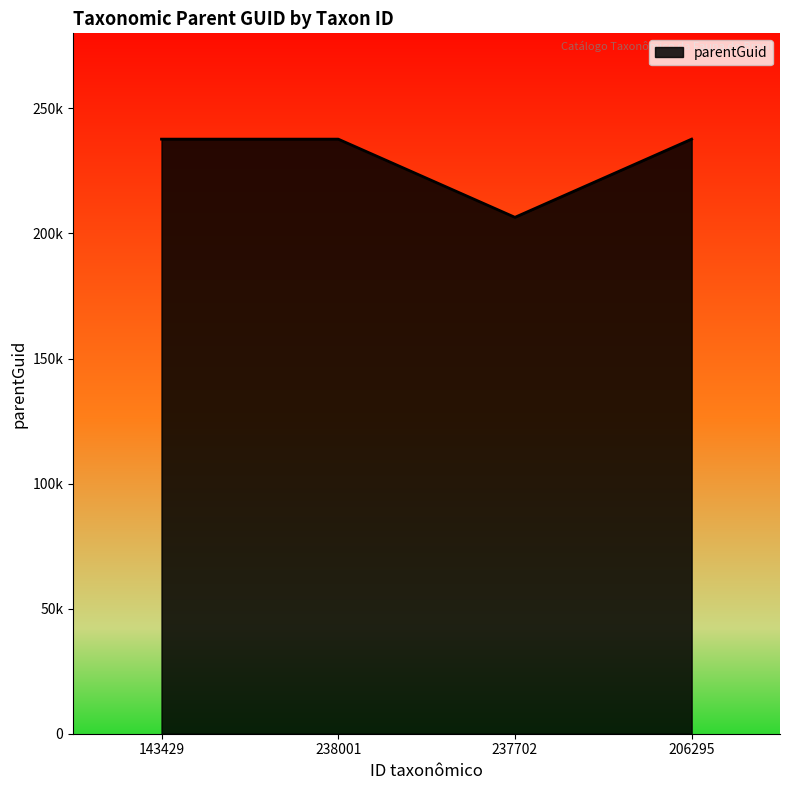

Does the chart have visible grid lines?

No